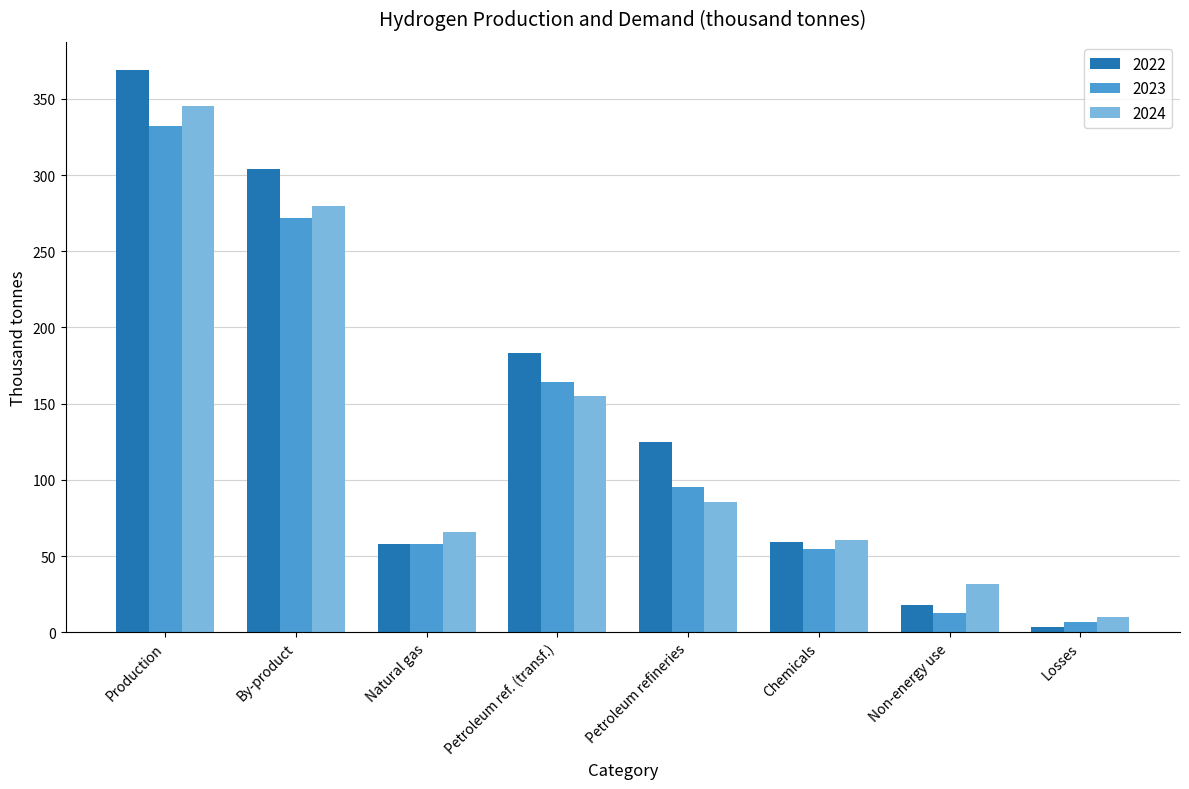

What is the difference between the highest and lowest values at Petroleum refineries?

39.9